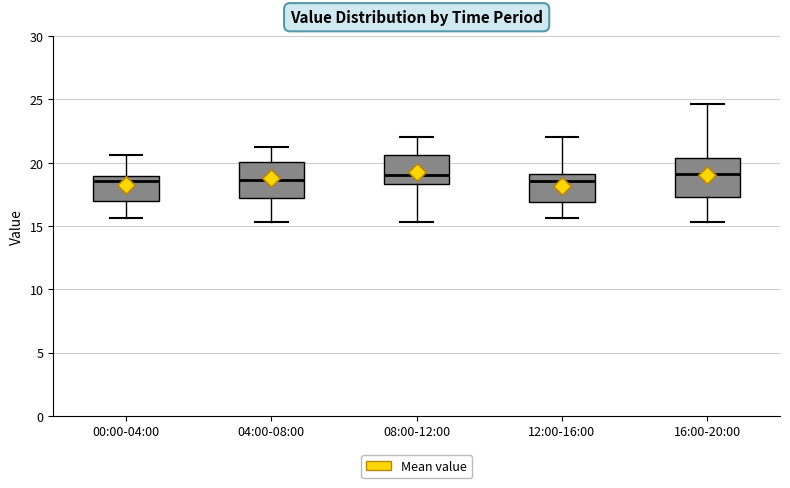

Reading left to right, read every box against the y-axis: the position of its median line, the range the box covers, and the ends of its whiskers. The values are not printed on the chart, so give them approximately, as read against the axis.

00:00-04:00: median 18.5, box 17.0 to 19.0, whiskers 15.5 to 20.5
04:00-08:00: median 18.5, box 17.0 to 20.0, whiskers 15.5 to 21.5
08:00-12:00: median 19.0, box 18.5 to 20.5, whiskers 15.5 to 22.0
12:00-16:00: median 18.5, box 17.0 to 19.0, whiskers 15.5 to 22.0
16:00-20:00: median 19.0, box 17.5 to 20.5, whiskers 15.5 to 24.5